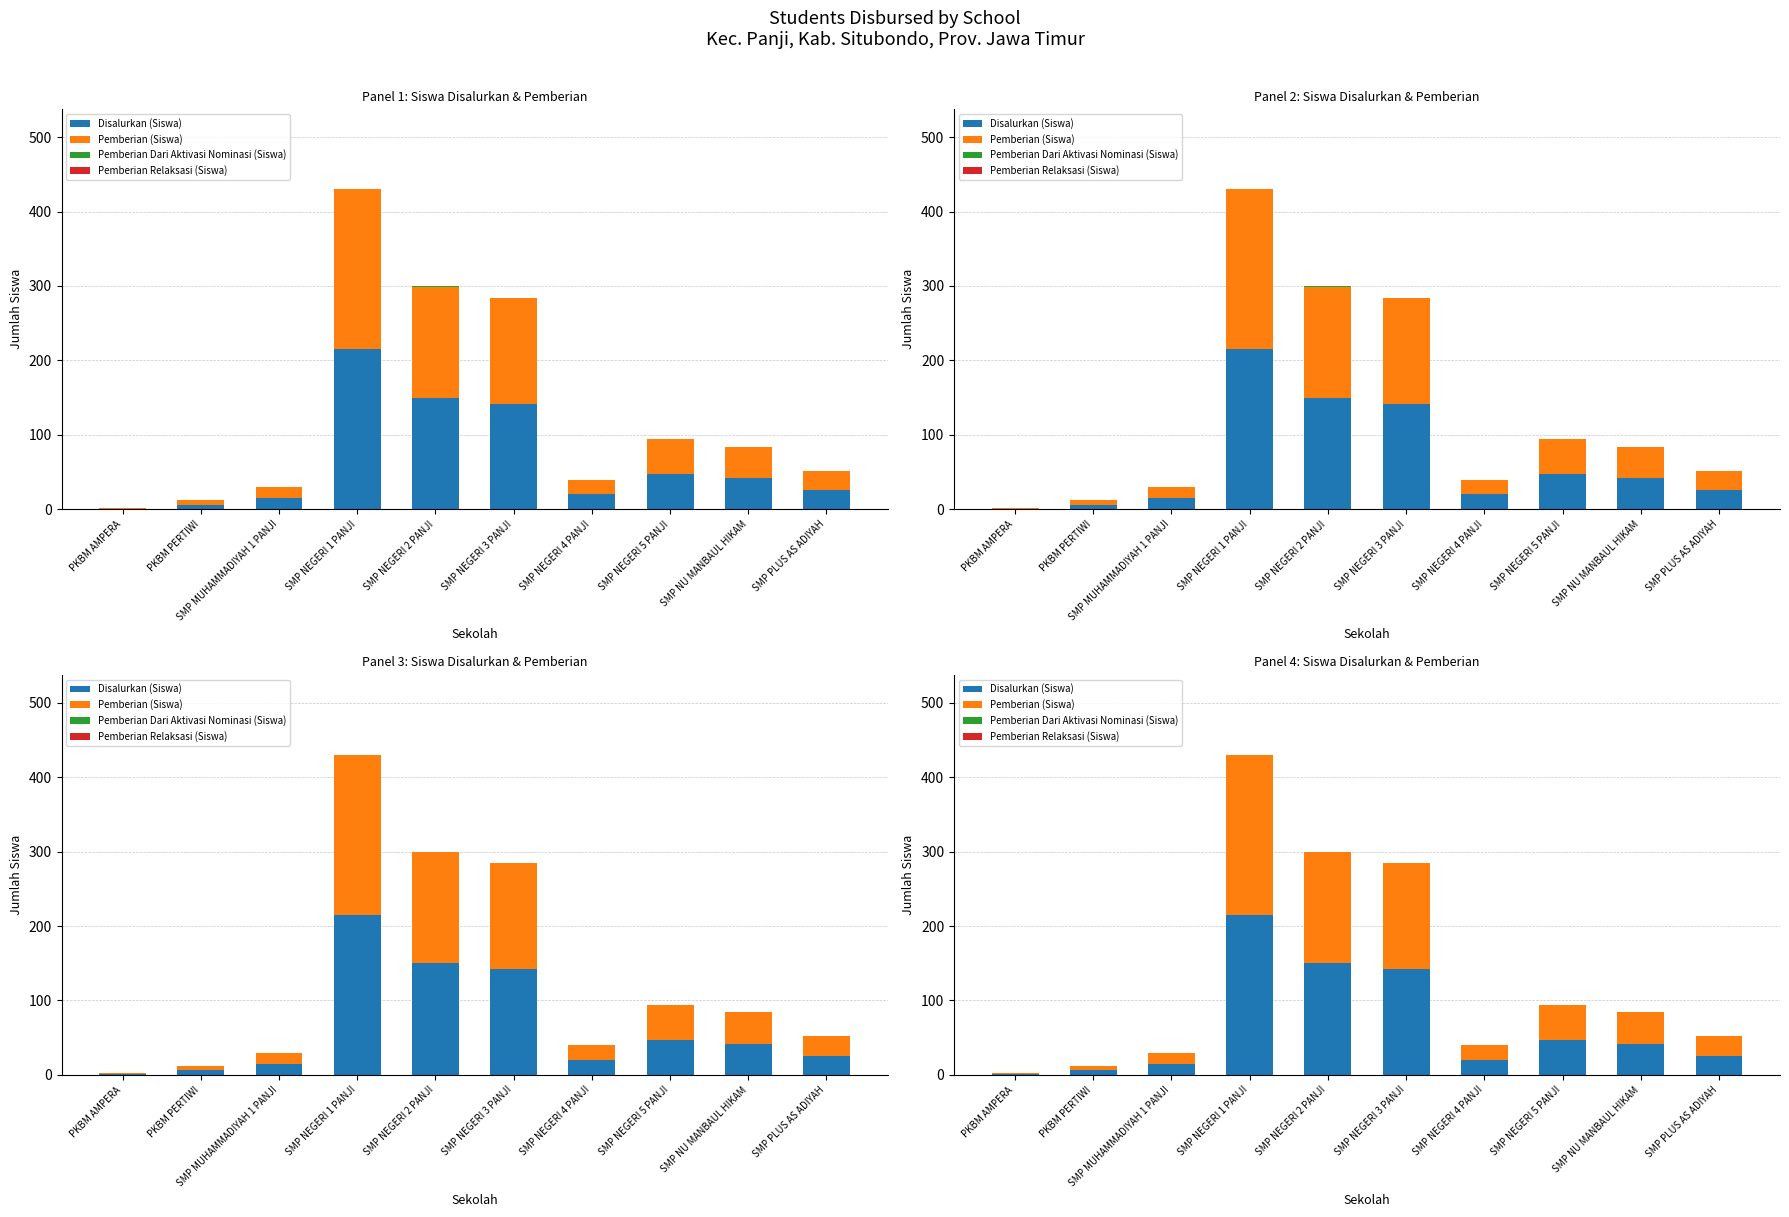

How many bars are there in each group?

4